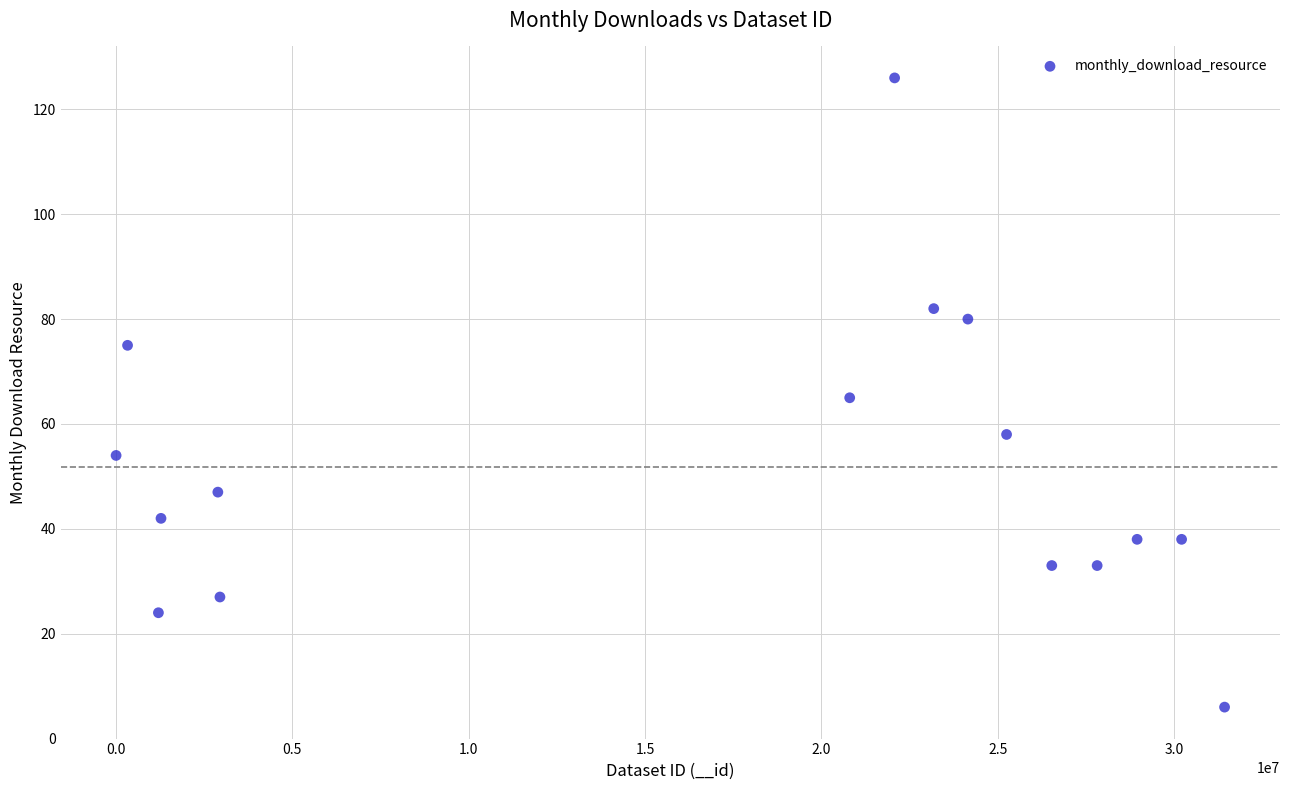

What is the range of Y values (max minus min)?

120